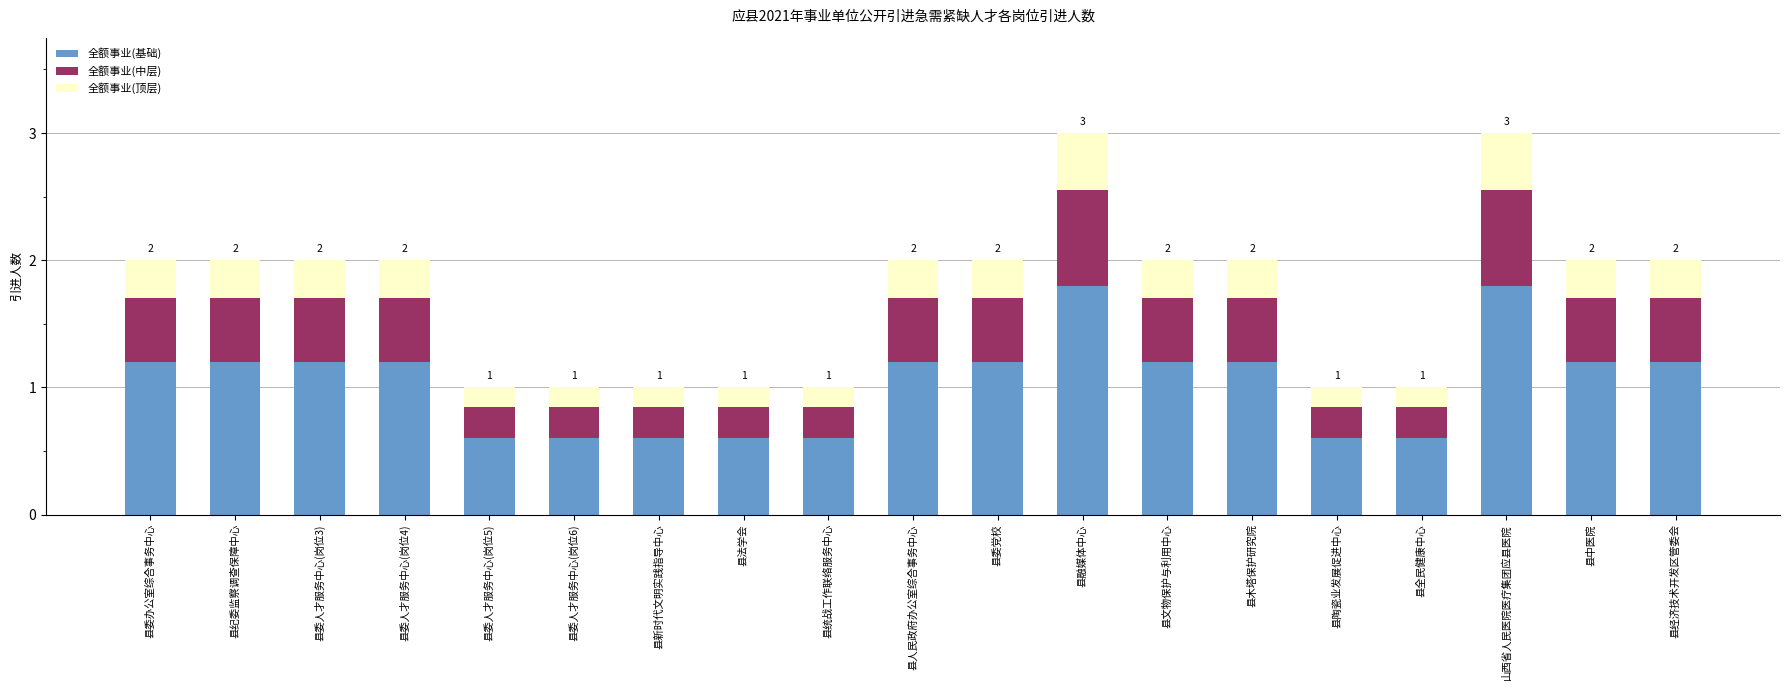

What is the average value of the 全额事业(基础) series?

1.0